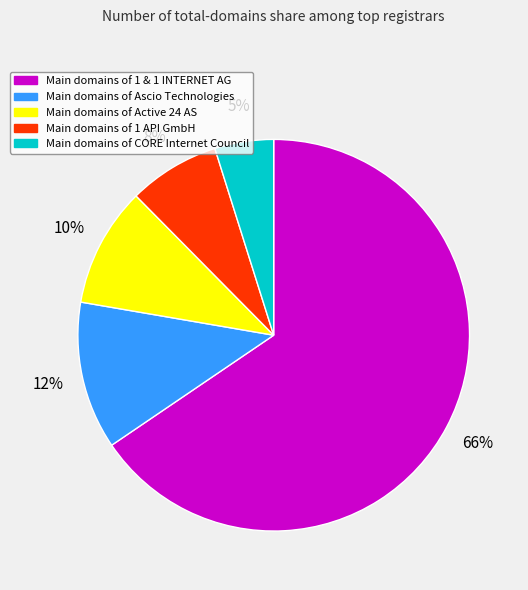

Does any single category account for the majority?

Yes